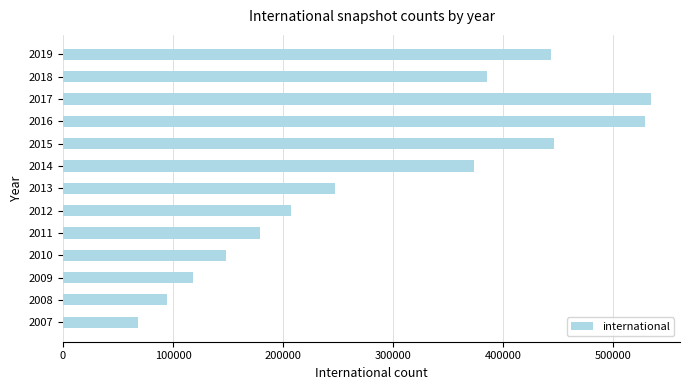

How many bars are there in total?

13